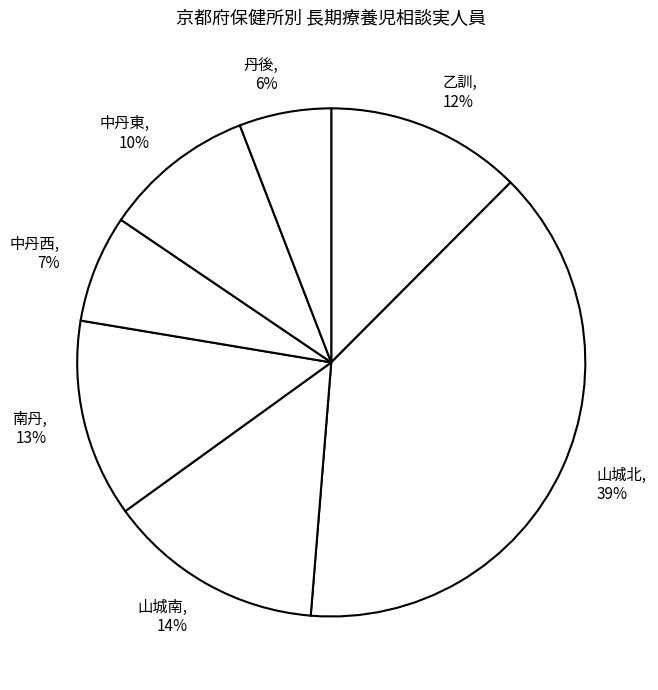

Do 乙訓 and 中丹西 together represent more than half of the pie?

No